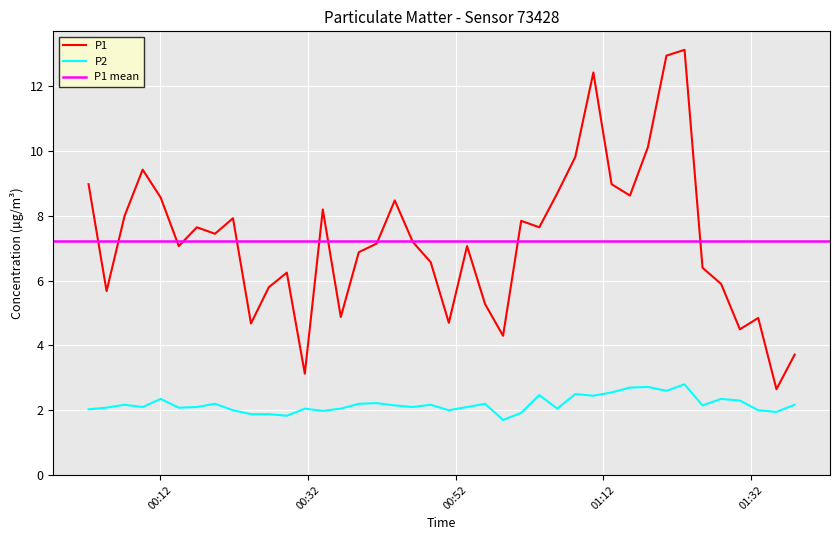

True or false: P2 and P1 intersect in this chart.

False